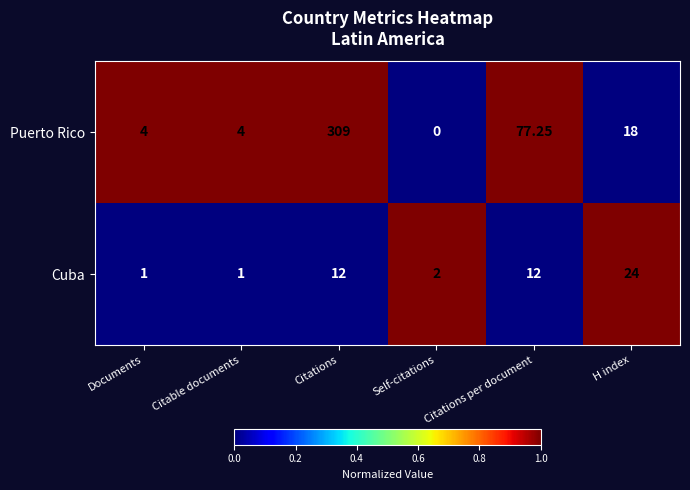

List the series in order of their overall mean, highest first.

Puerto Rico, Cuba